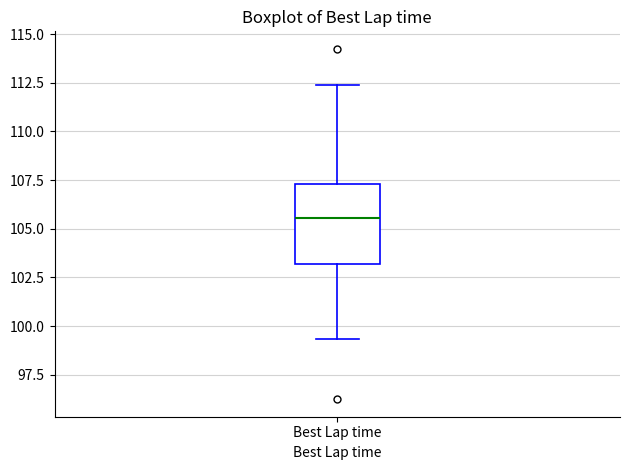

Read this box plot against the y-axis: the position of the median line, the range covered by the box, and the ends of both whiskers. The values are not printed on the chart, so give them approximately, as read against the axis.

median 105.5, box 103.0 to 107.5, whiskers 99.5 to 112.5